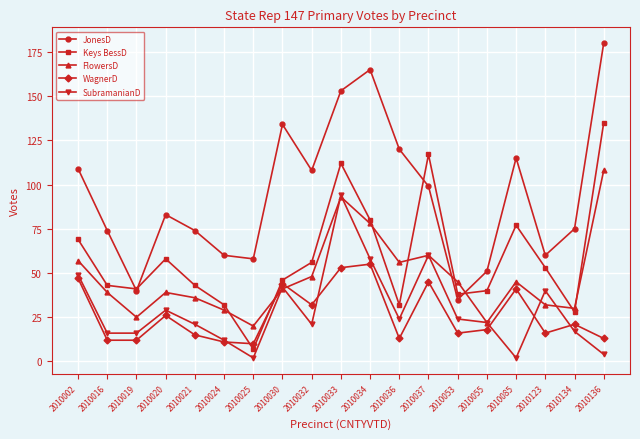

What is the highest value of the SubramanianD series?

94